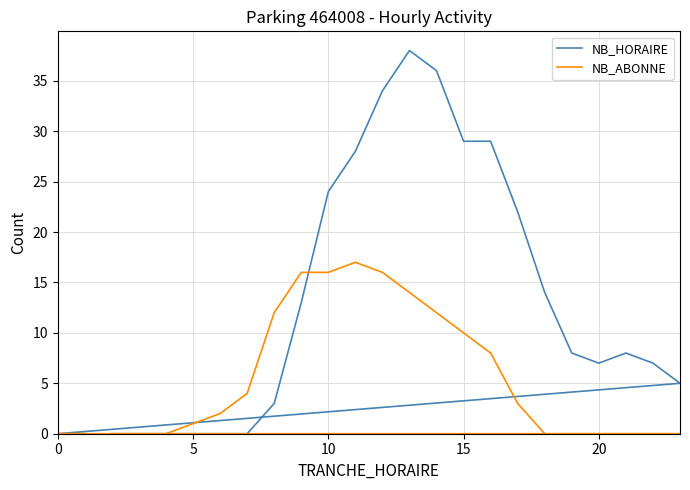

What is the maximum value for NB_ABONNE?

17